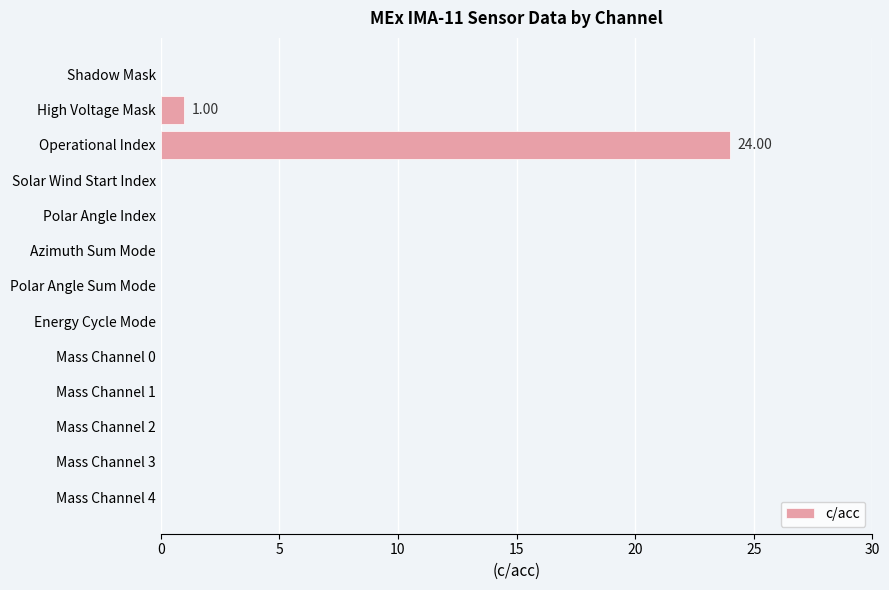

How many data points does each series have?

13